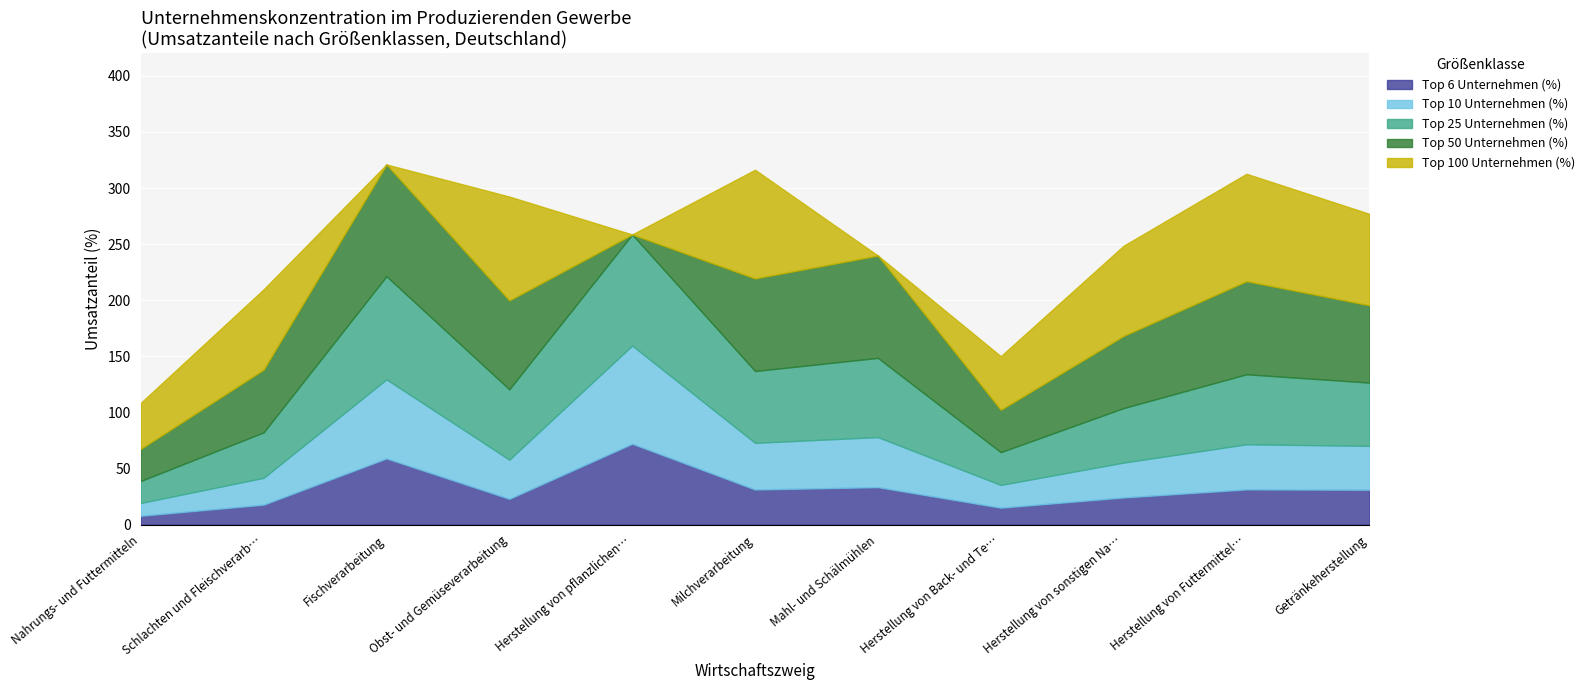

Rank the categories by Top 25 Unternehmen (%) value from highest to lowest.

Herstellung von pflanzlichen und tierischen Ölen, Fischverarbeitung, Mahl- und Schälmühlen, Milchverarbeitung, Obst- und Gemüseverarbeitung, Herstellung von Futtermitteln, Getränkeherstellung, Herstellung von sonstigen Nahrungsmitteln, Schlachten und Fleischverarbeitung, Herstellung von Back- und Teigwaren, Nahrungs- und Futtermitteln